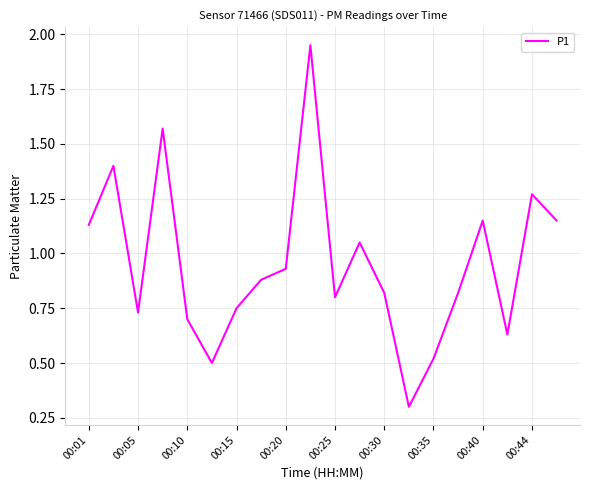

What is the smallest value displayed?

0.3